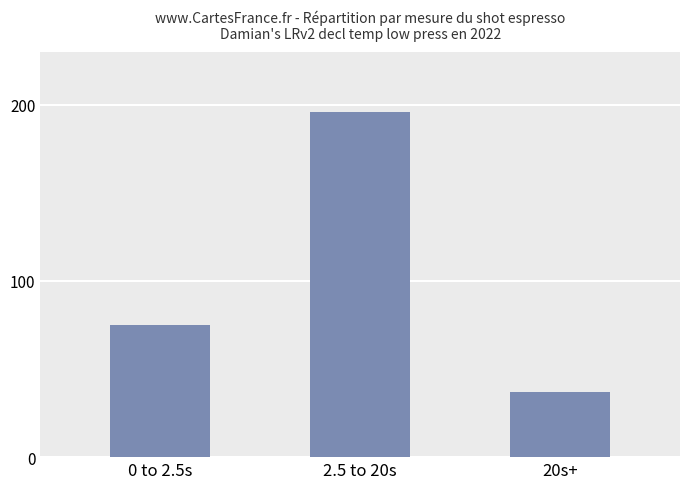

Rank the categories by value from highest to lowest.

2.5 to 20s, 0 to 2.5s, 20s+